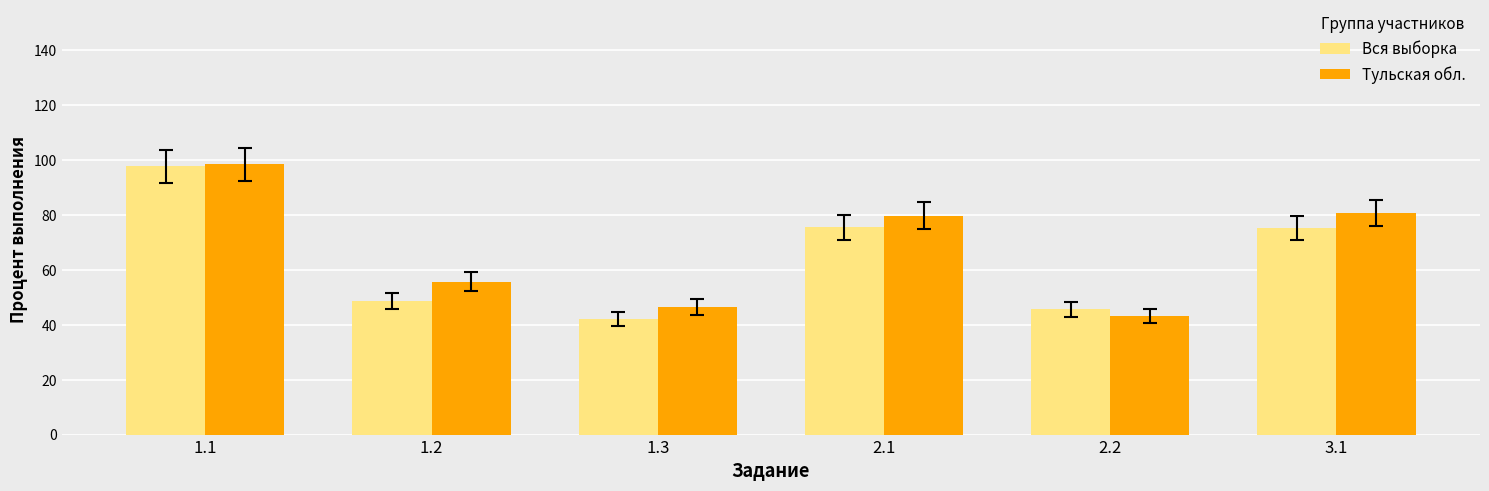

What is the maximum value for Вся выборка?

97.6